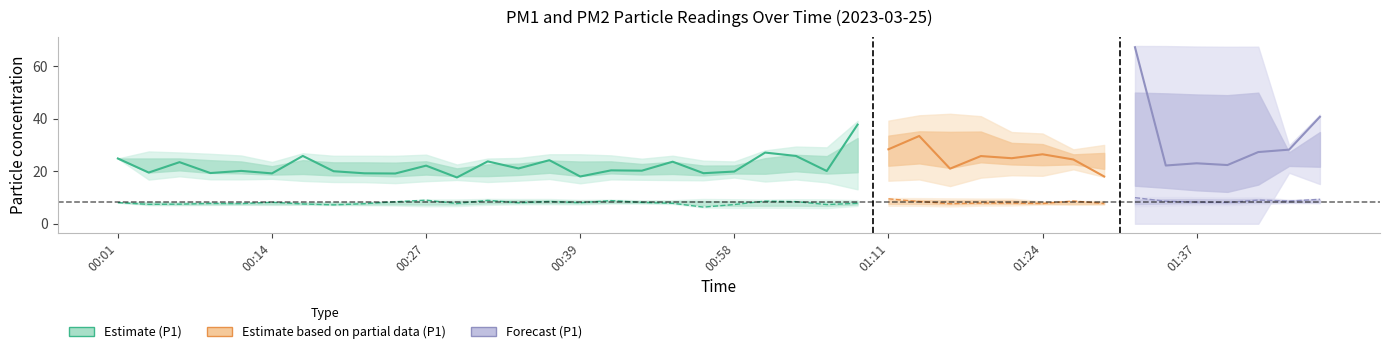

How many interior local peaks does the P2 series have?

12